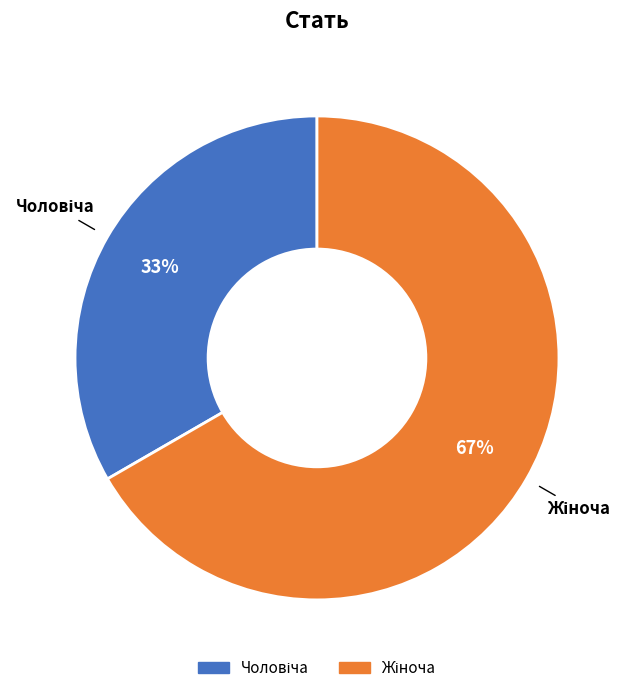

To the nearest percent, what is the average slice percentage?

50%